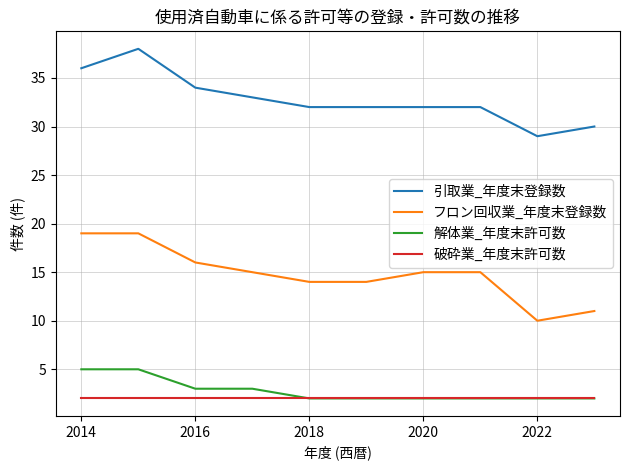

What is the maximum value for 解体業_年度末許可数?

5